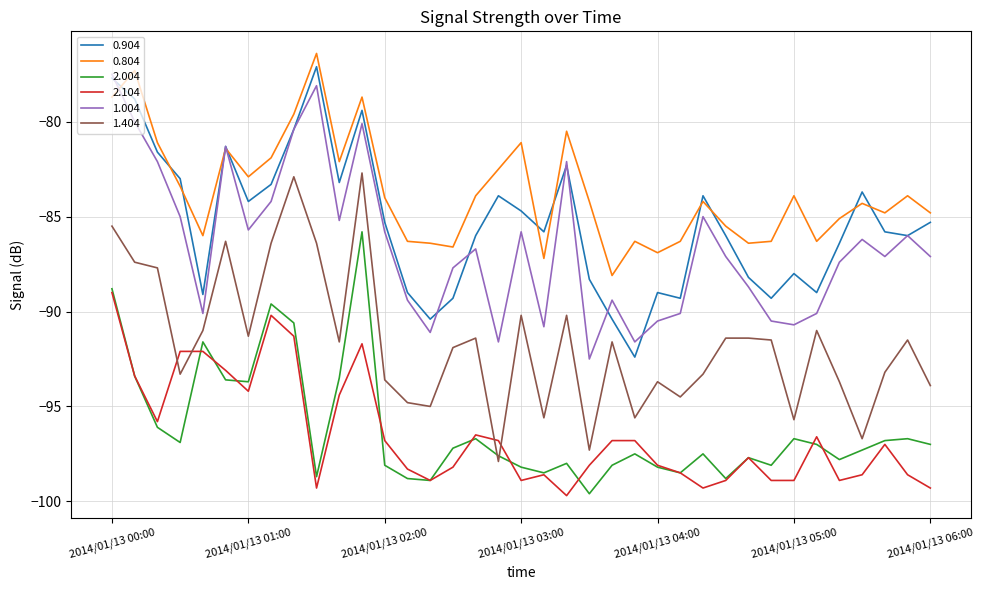

True or false: 2.104 and 0.804 intersect in this chart.

False